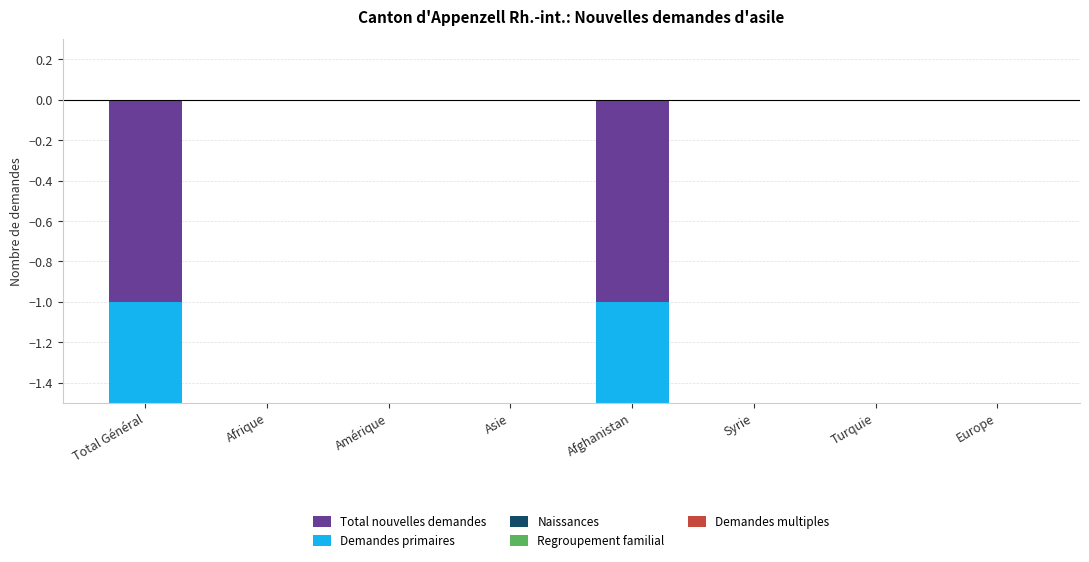

Rank the series at Turquie from highest to lowest value.

Total nouvelles demandes, Demandes primaires, Naissances, Regroupement familial, Demandes multiples